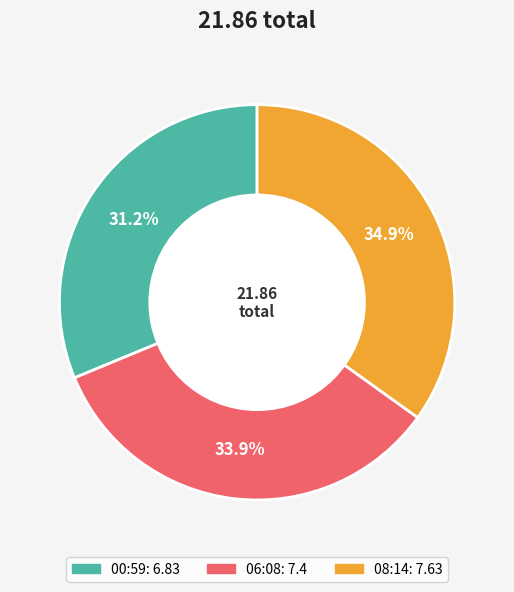

Is there a majority slice in this chart?

No